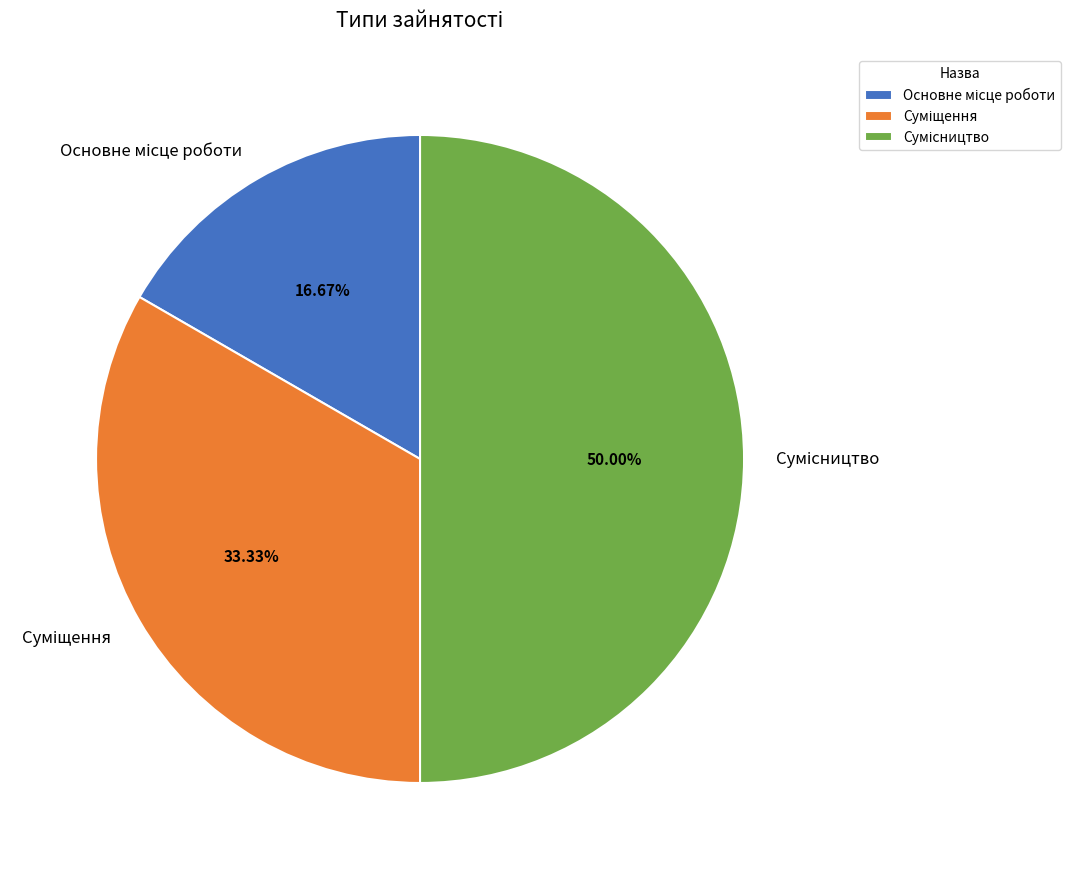

True or false: Суміщення accounts for 33% of the total.

True